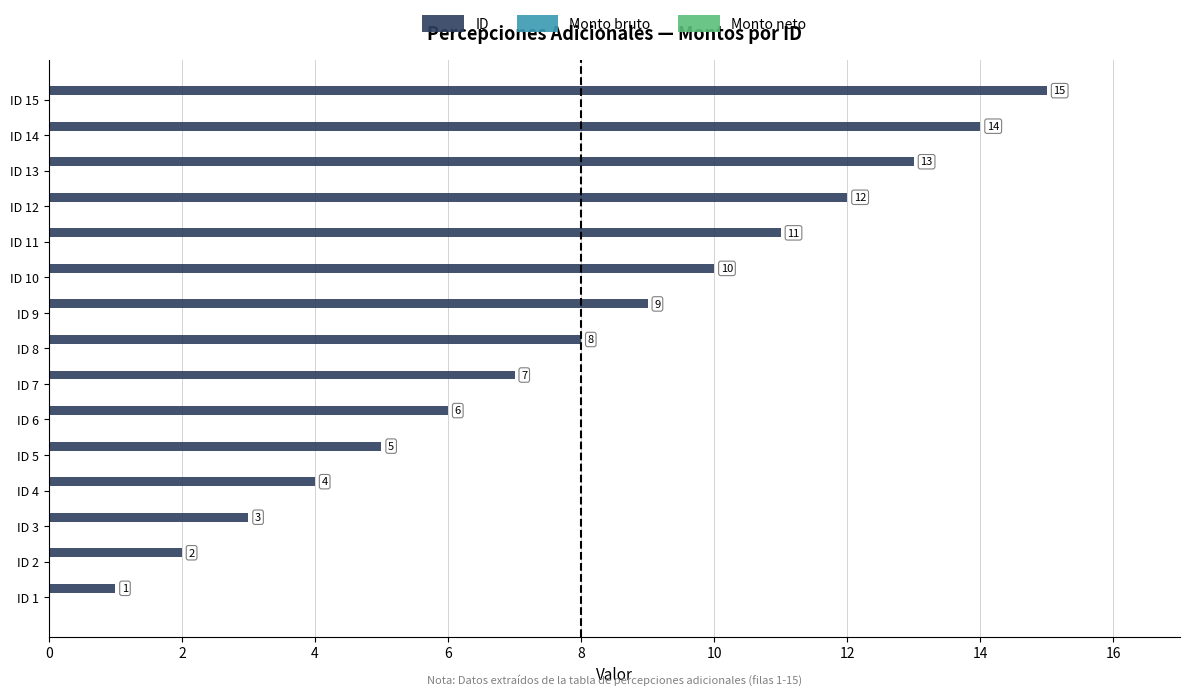

Which category has the lowest value across all series?

ID 1